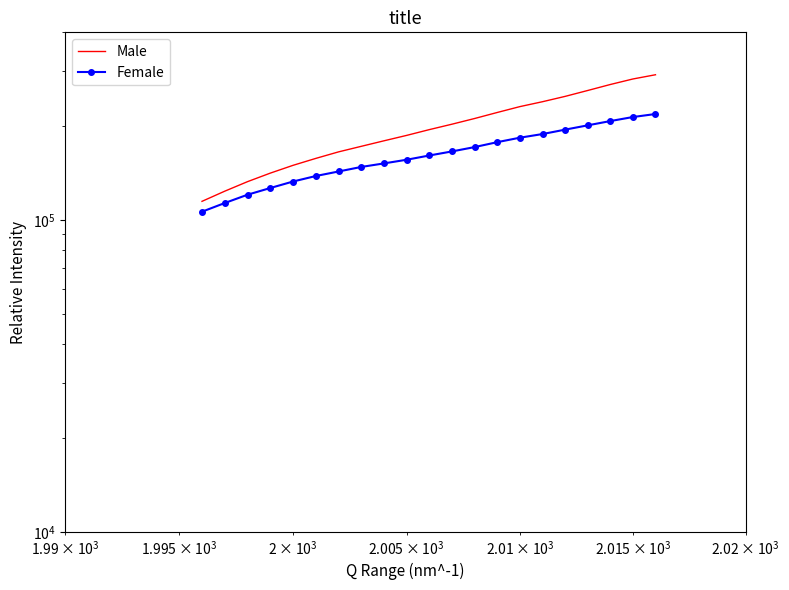

What is the difference between the second highest and minimum values in the Female series?

107651